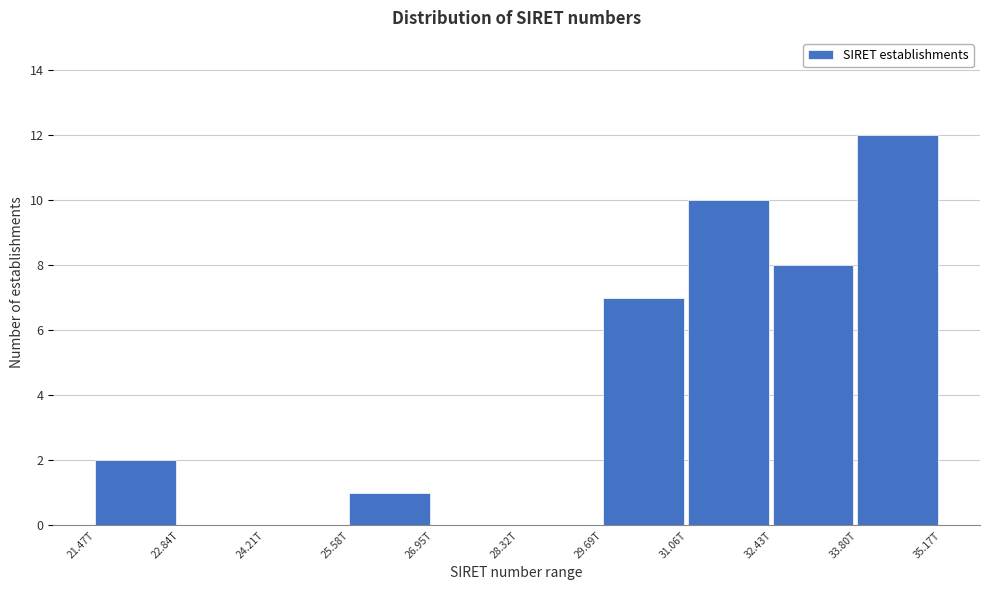

Reading left to right, transcribe all the data shown in this chart.

21.47T=2	22.84T=0	24.21T=0	25.58T=1	26.95T=0	28.32T=0	29.69T=7	31.06T=10	32.43T=8	33.80T=12